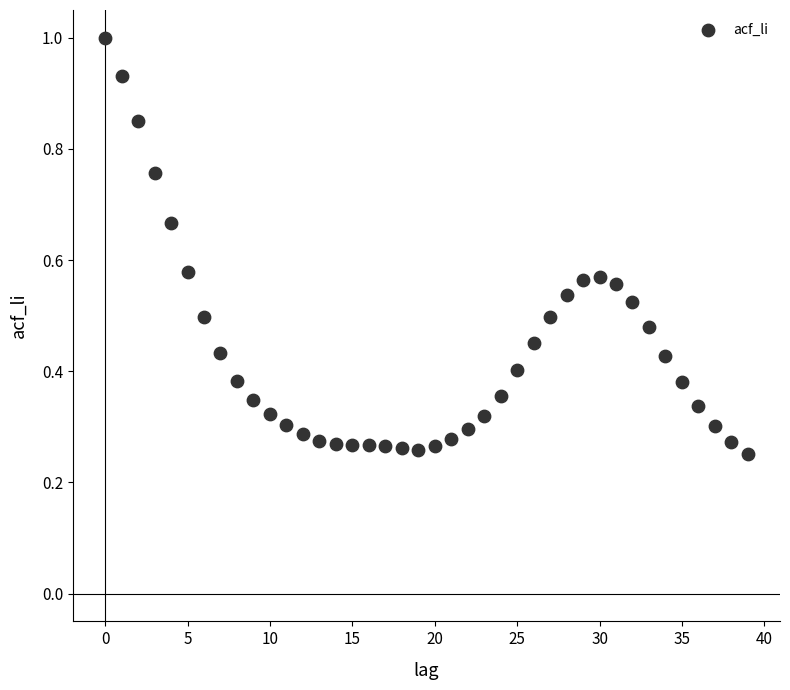

Count the number of points in this scatter plot.

40